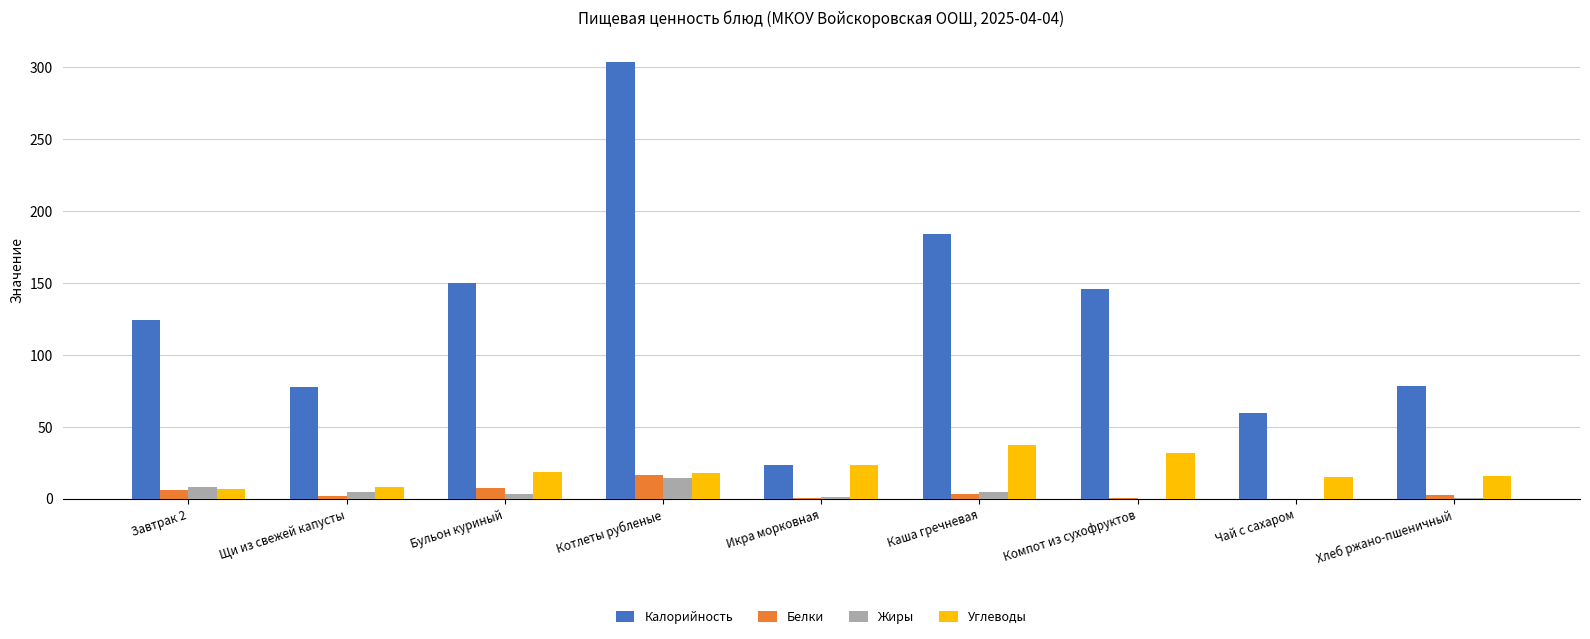

What is the sum of all Калорийность values?

1146.9